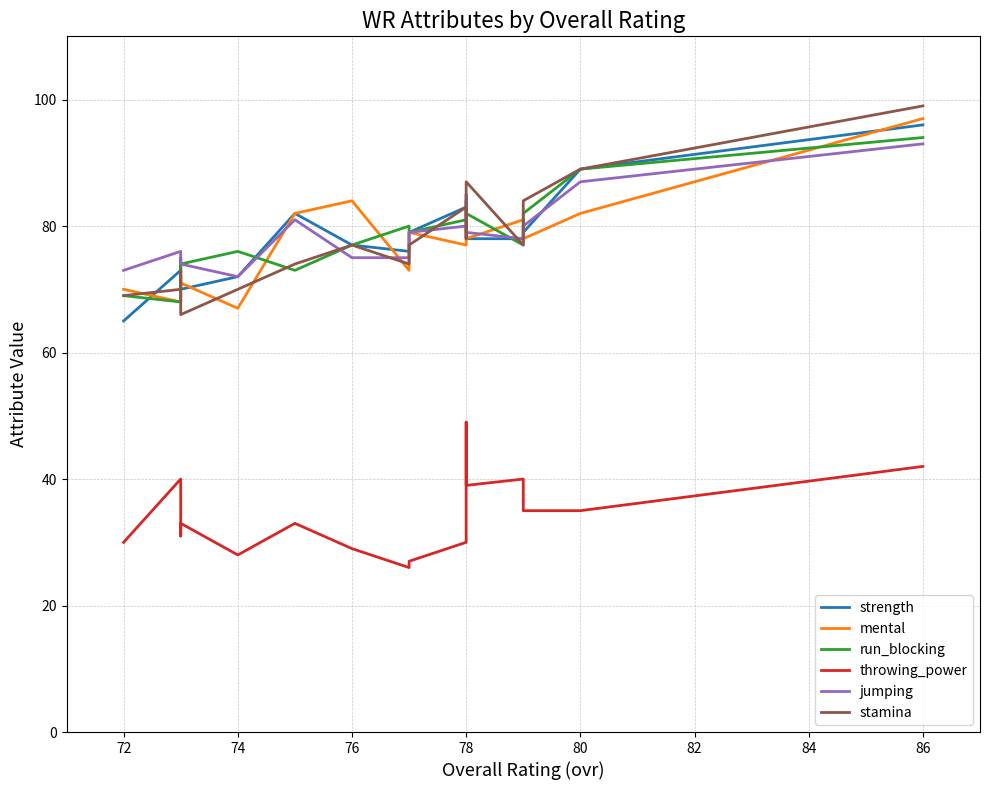

True or false: throwing_power and mental cross at least once.

False